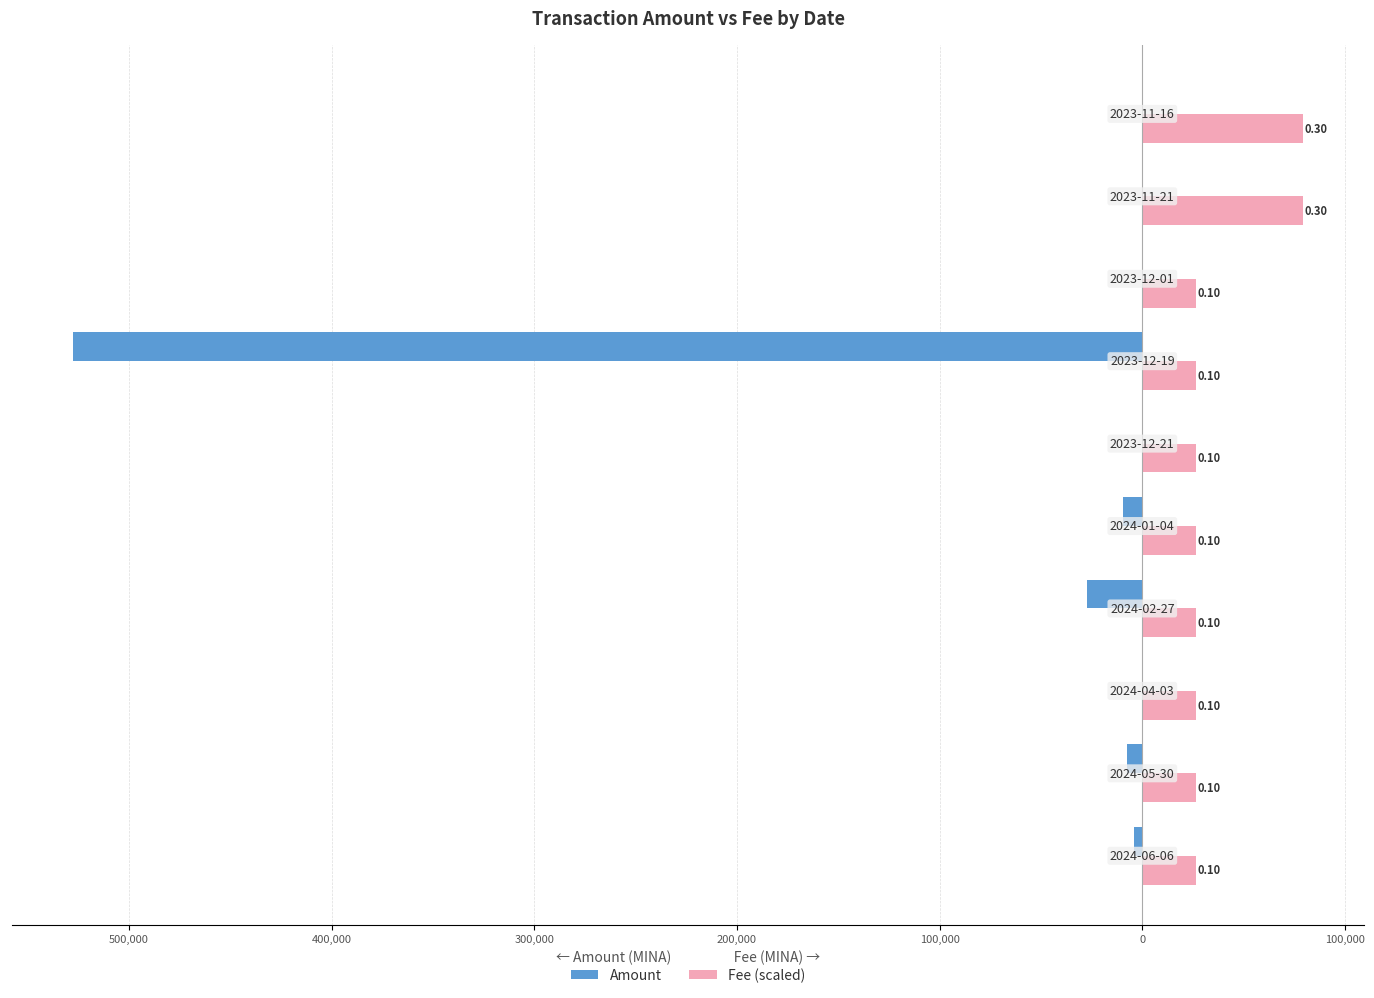

What is the sum of all Amount values?

-576281.4